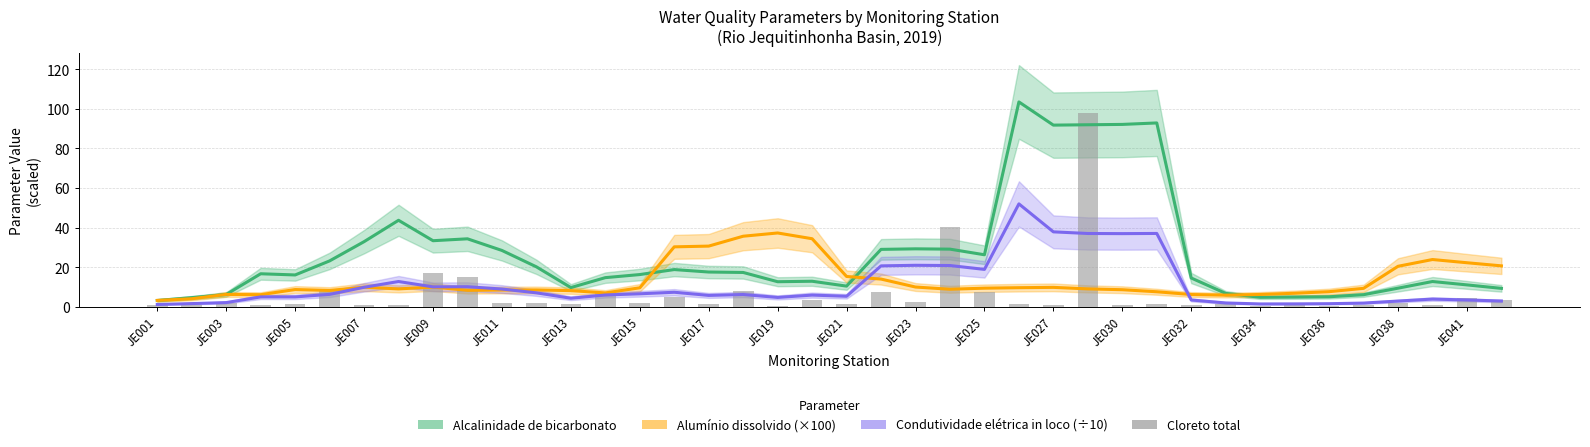

Is it true that the value at JE023 is 2.4?

True